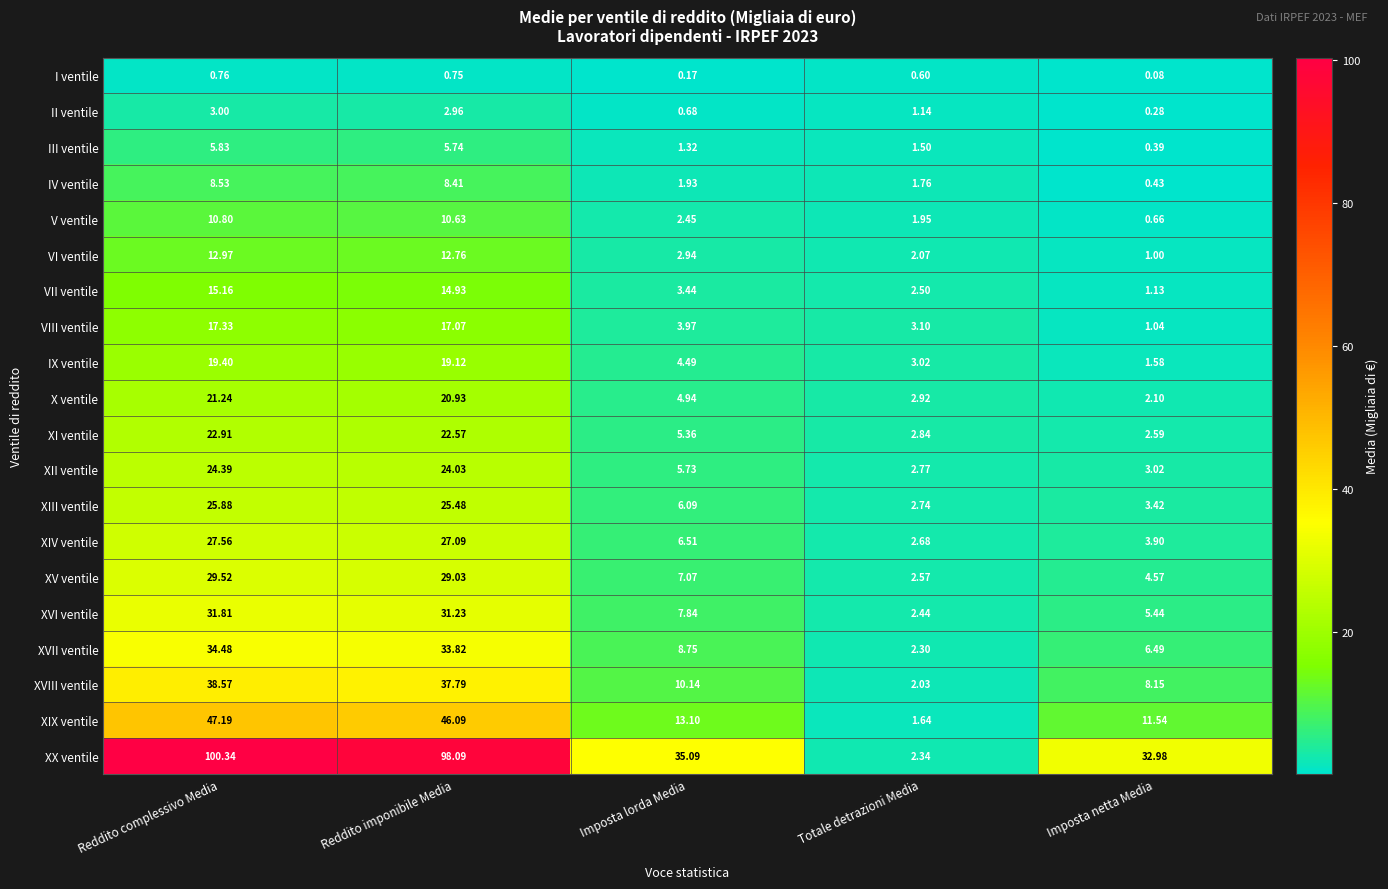

How many series are shown in this chart?

20